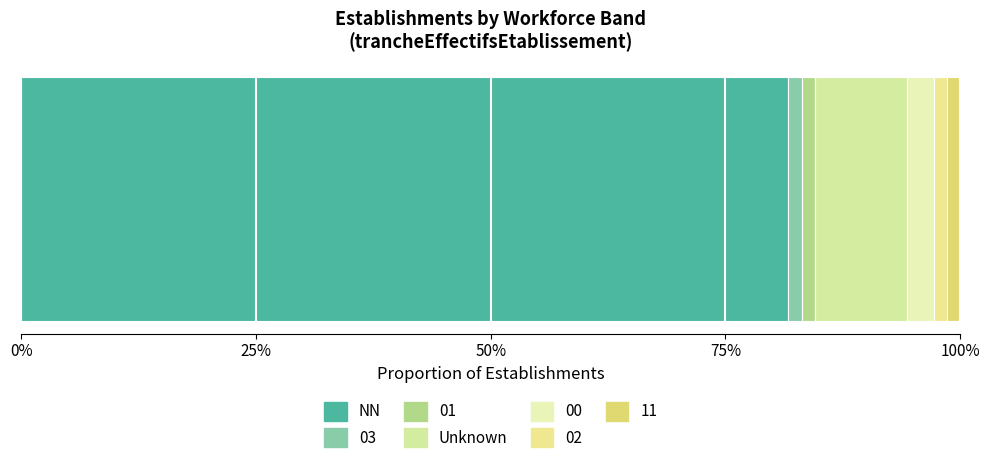

Reading left to right, transcribe all the data shown in this chart.

NN=58	03=1	01=1	=7	00=2	02=1	11=1